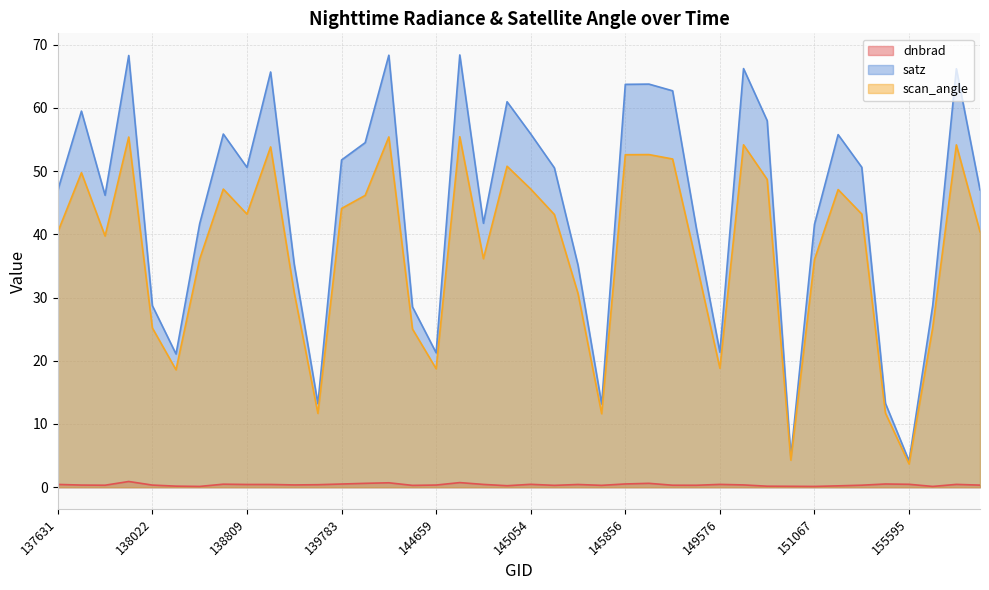

What is the sum of all dnbrad values?

15.5